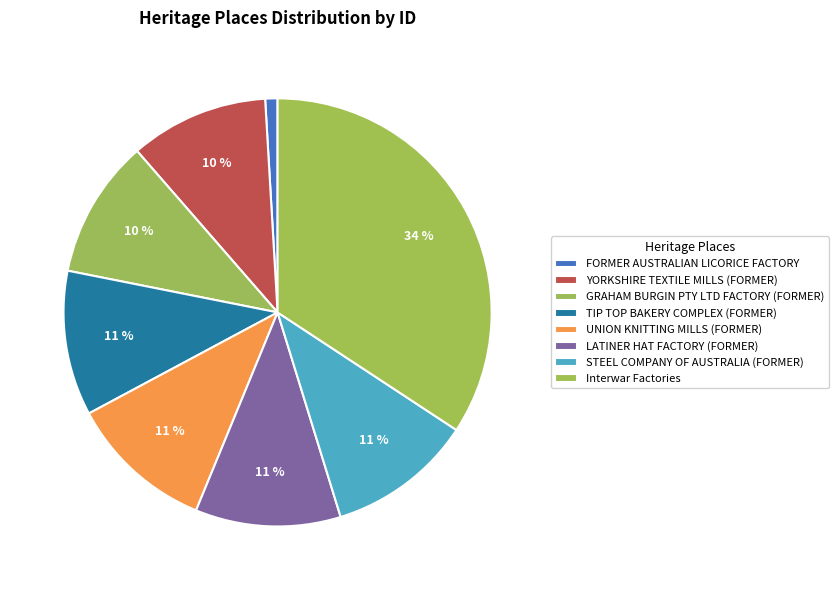

Between UNION KNITTING MILLS (FORMER) and LATINER HAT FACTORY (FORMER), which is larger?

LATINER HAT FACTORY (FORMER)